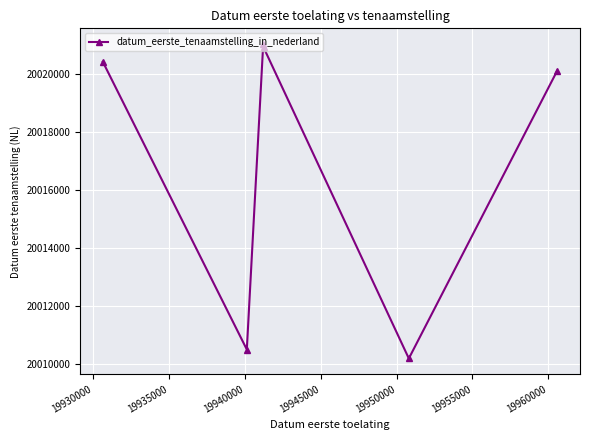

What is the greatest value displayed?

20021017